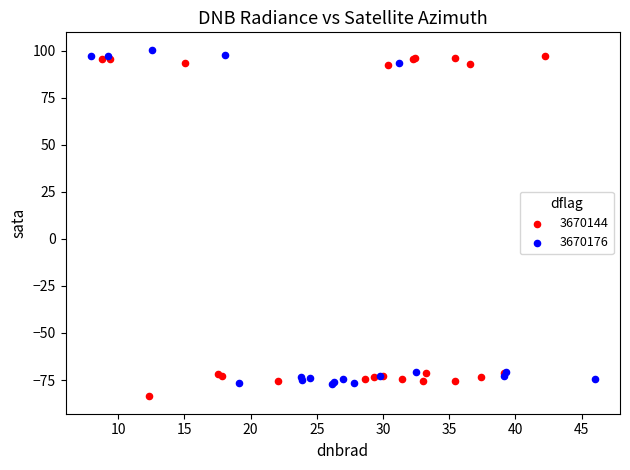

What are all the series names shown in the legend?

3670144, 3670176